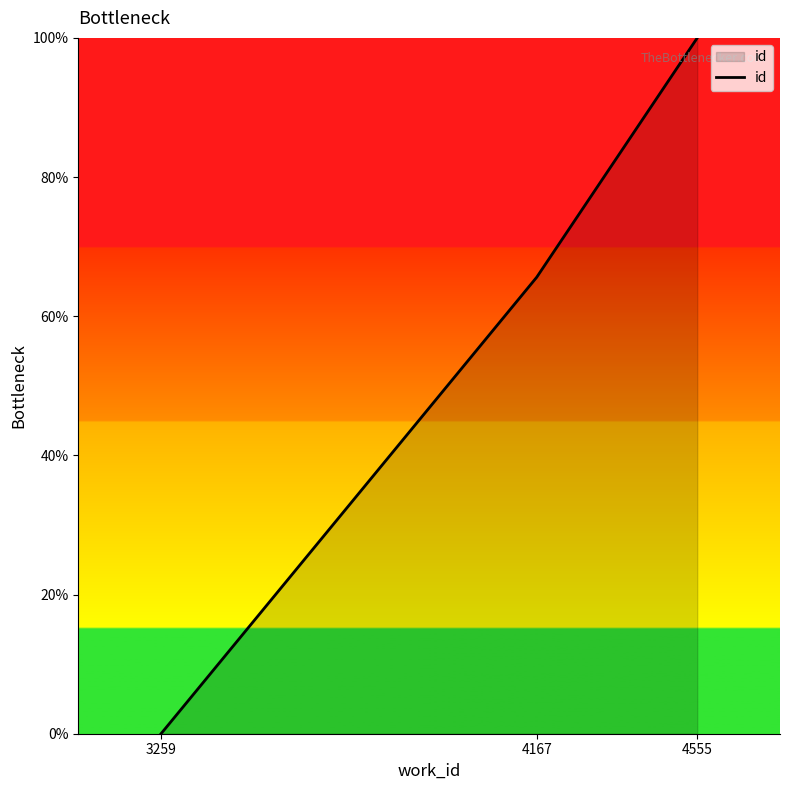

Count the number of categories in the chart.

3